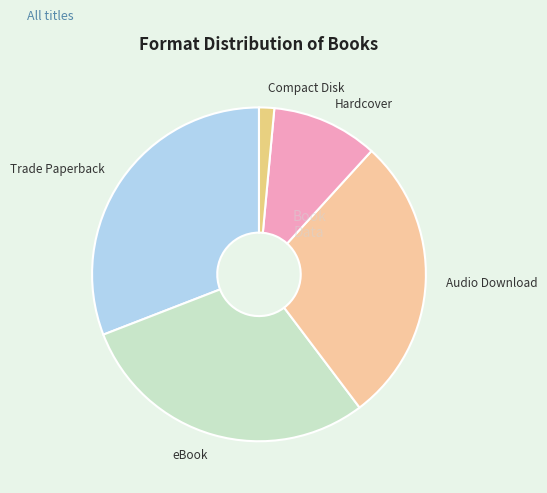

Do eBook and Audio Download together represent more than half of the pie?

Yes